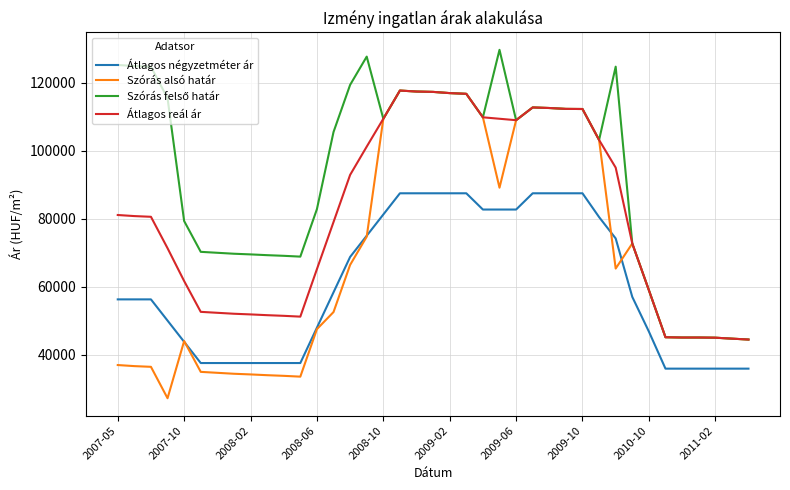

What is the minimum value for Szórás alsó határ?

27131